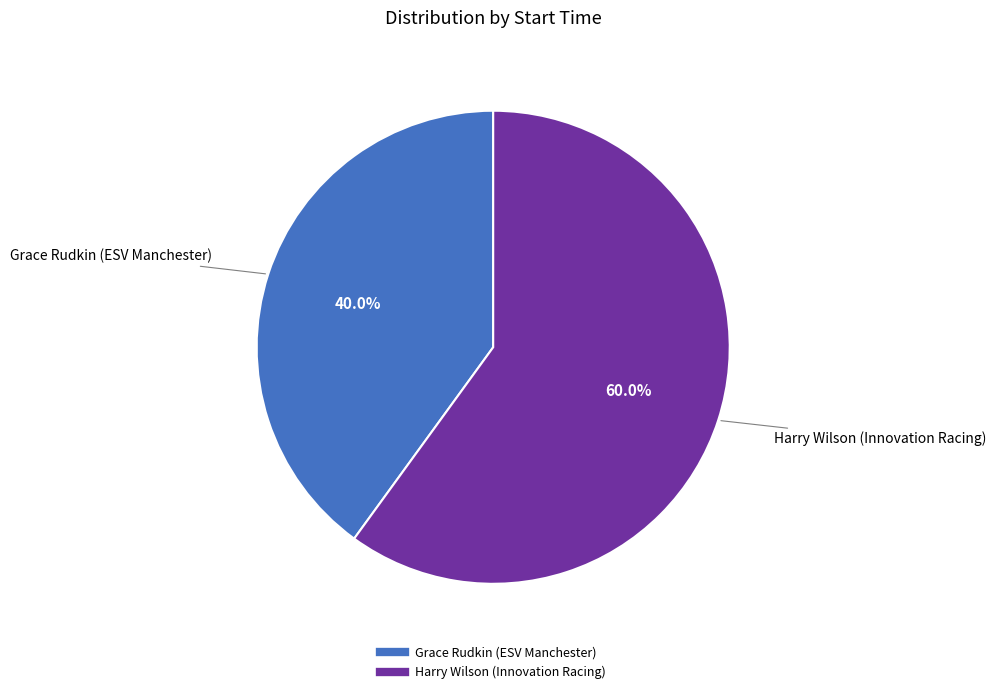

Does any single category account for the majority?

Yes